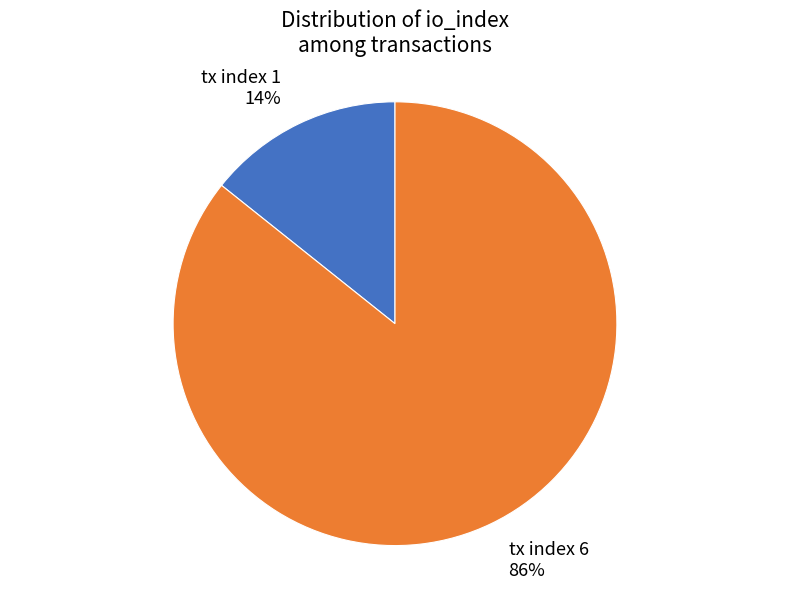

True or false: tx index 1 accounts for 29% of the total.

False